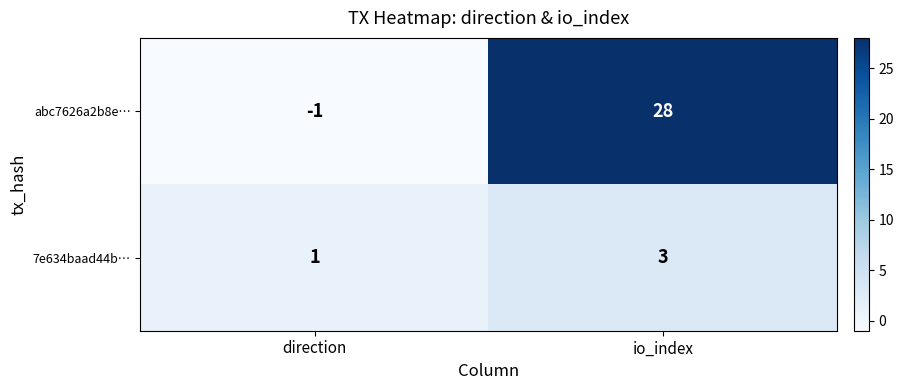

Reading right to left, transcribe all the data shown in this chart.

abc7626a2b8e…: io_index=28	direction=-1
7e634baad44b…: io_index=3	direction=1